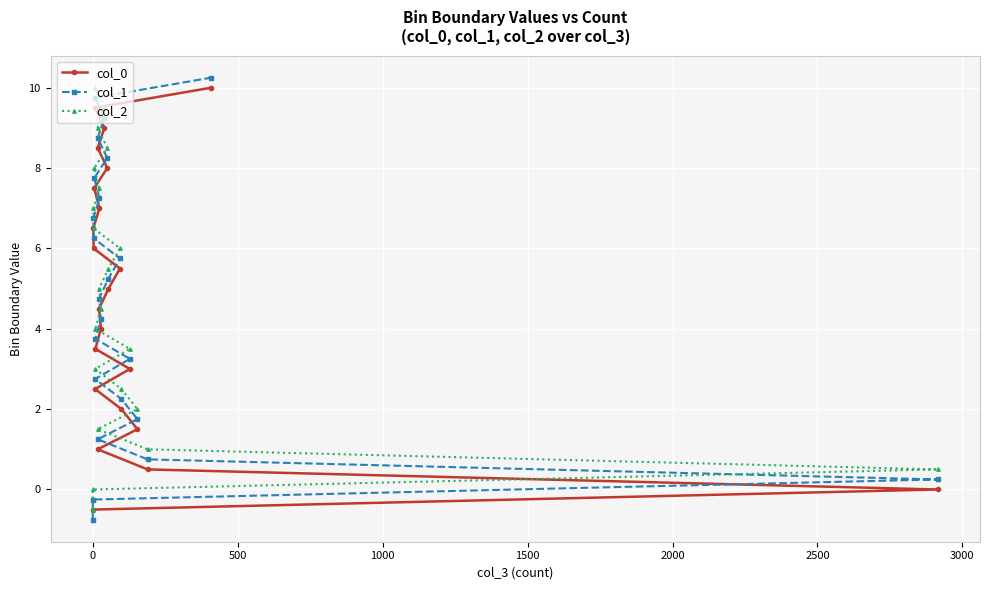

Count the number of categories in the chart.

23